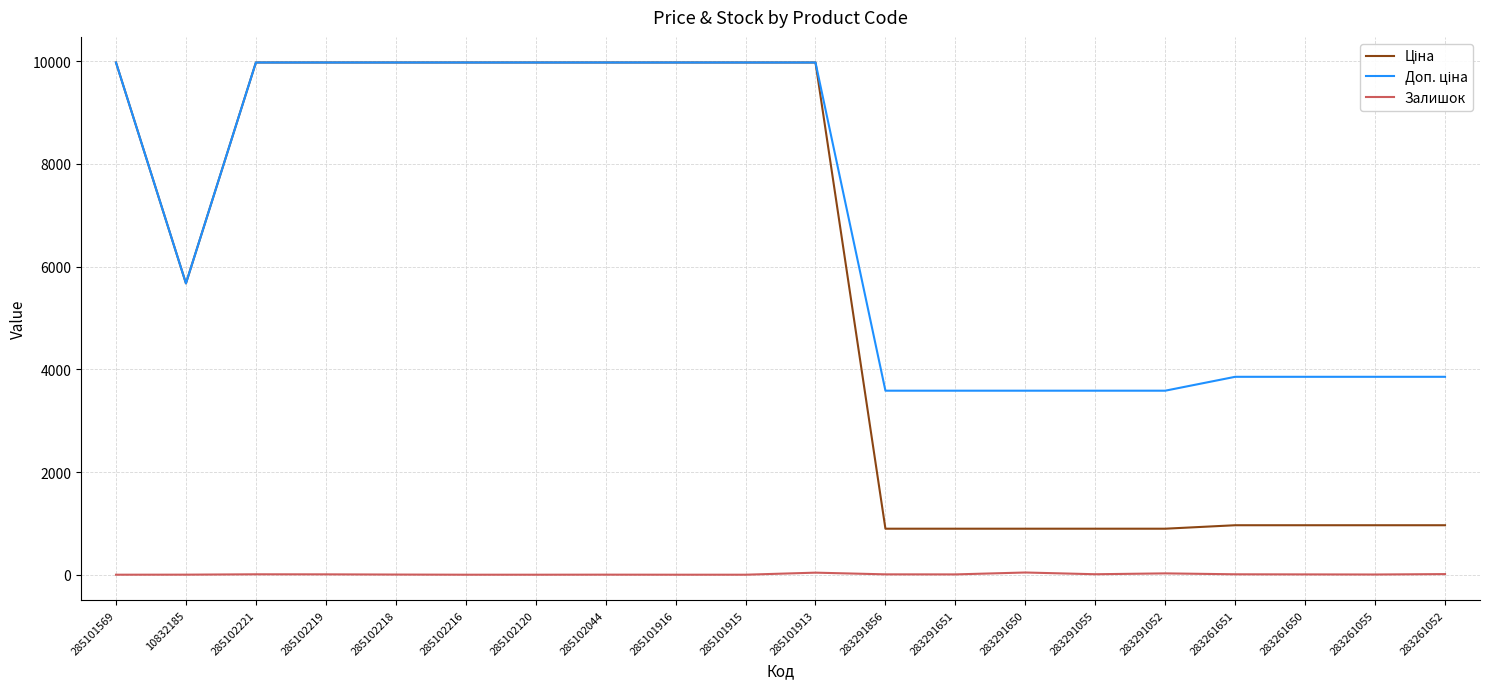

The Залишок series shows 7.0 at 283291856. True or false?

True